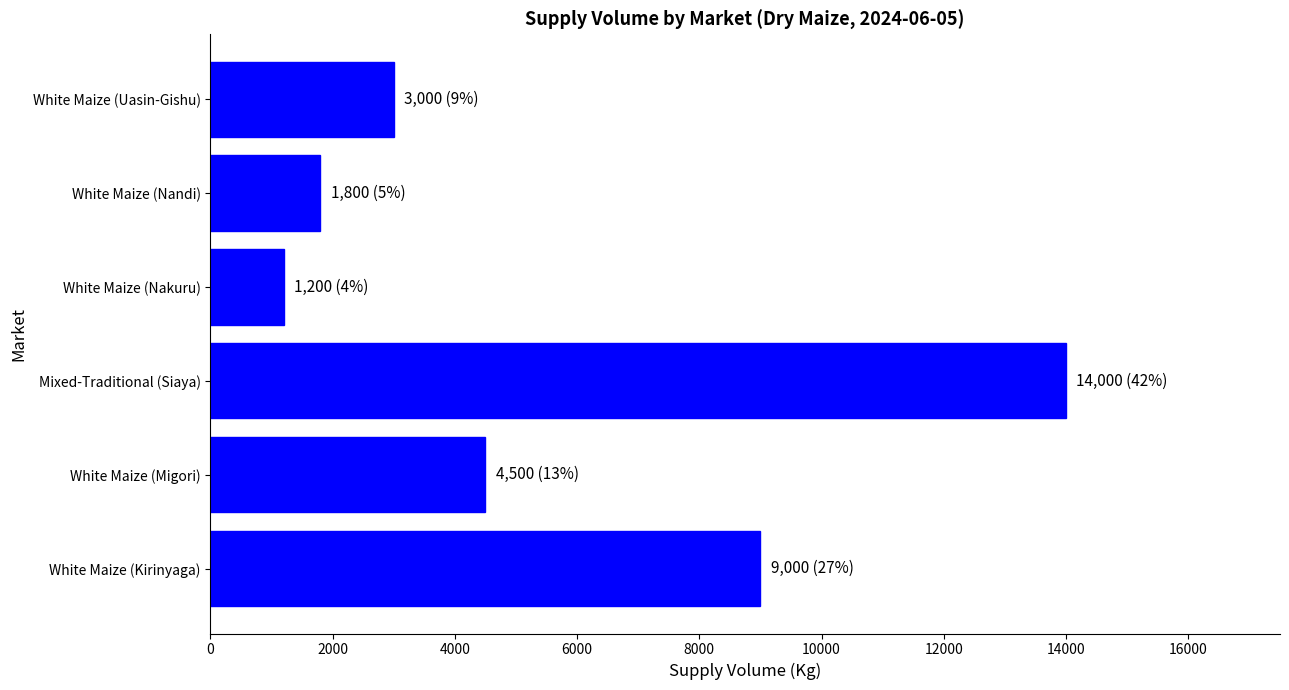

Reading bottom to top, transcribe all the data shown in this chart.

White Maize (Kirinyaga)=9000	White Maize (Migori)=4500	Mixed-Traditional (Siaya)=14000	White Maize (Nakuru)=1200	White Maize (Nandi)=1800	White Maize (Uasin-Gishu)=3000